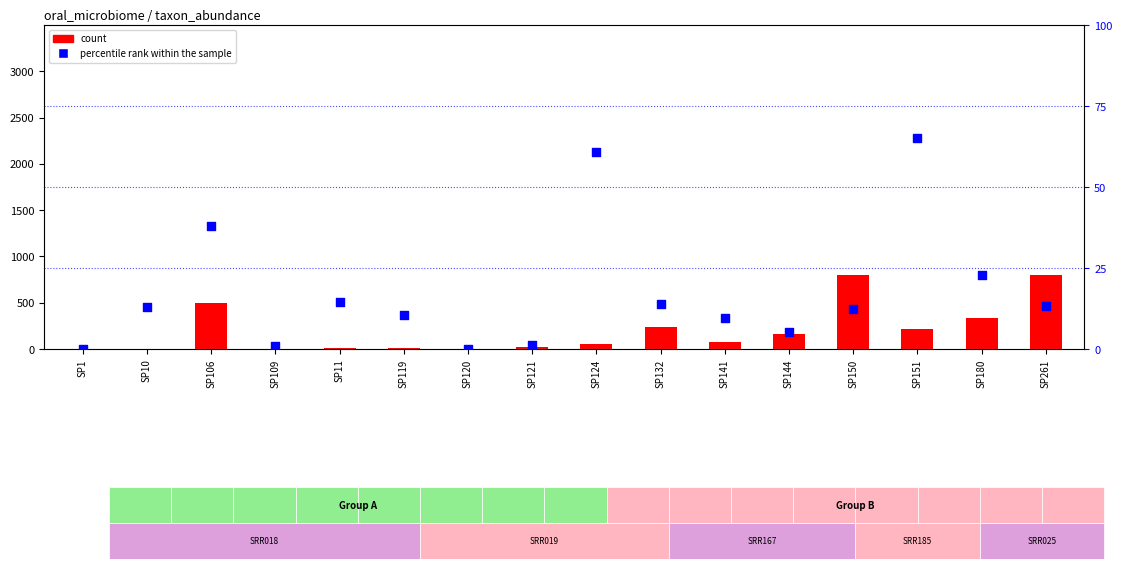

Which series reaches the minimum Y coordinate?

count